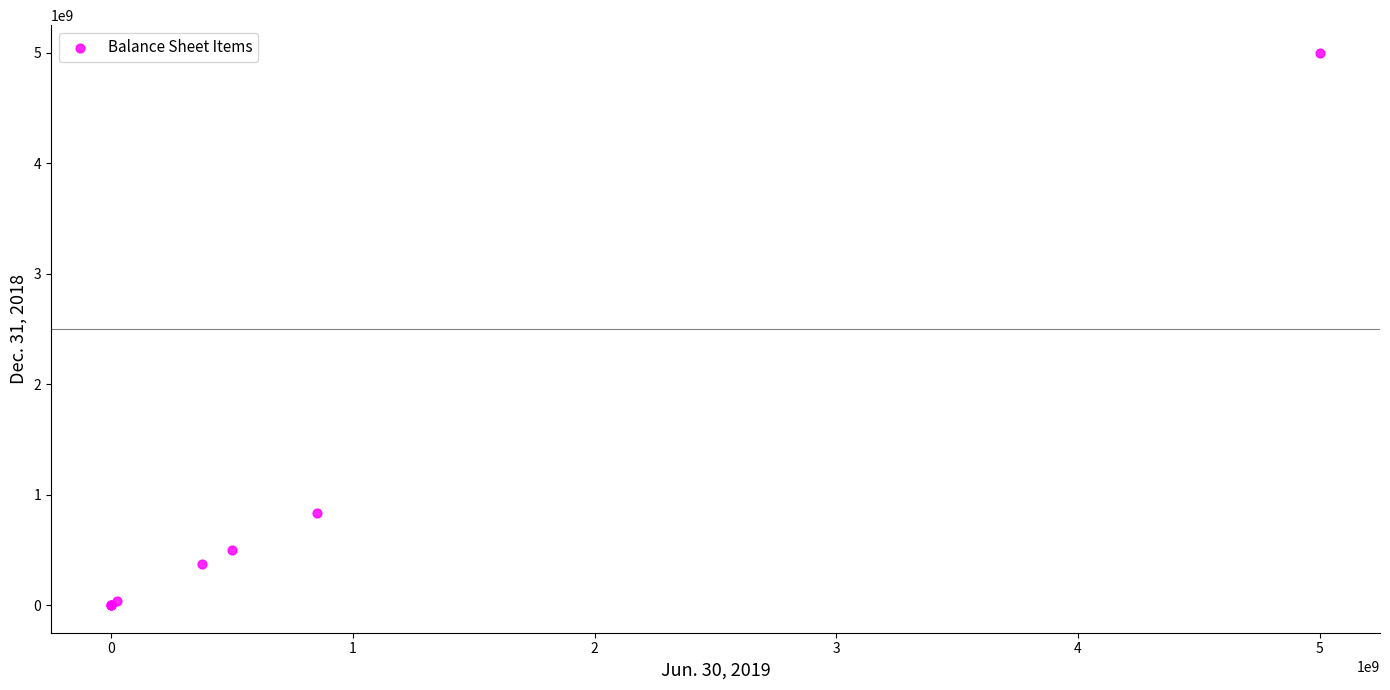

What Y value in the scatter plot is closest to 2500000000?

838000000.0